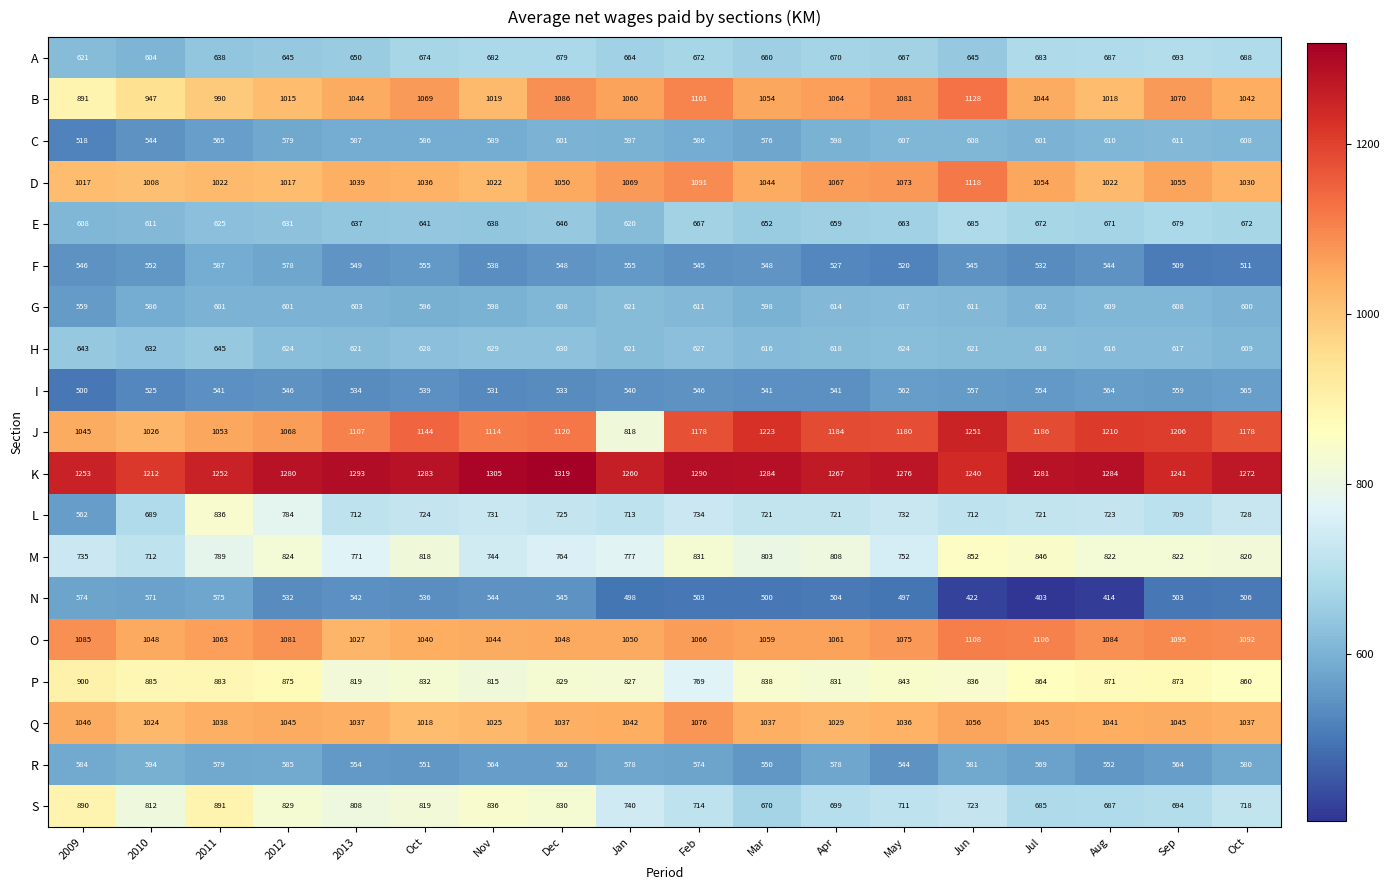

Count the number of categories in the chart.

18